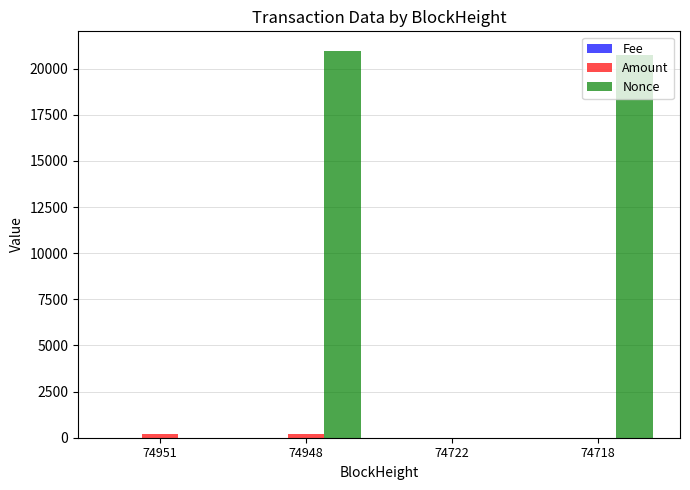

True or false: Nonce has a value of 0.0 at 74722.

True